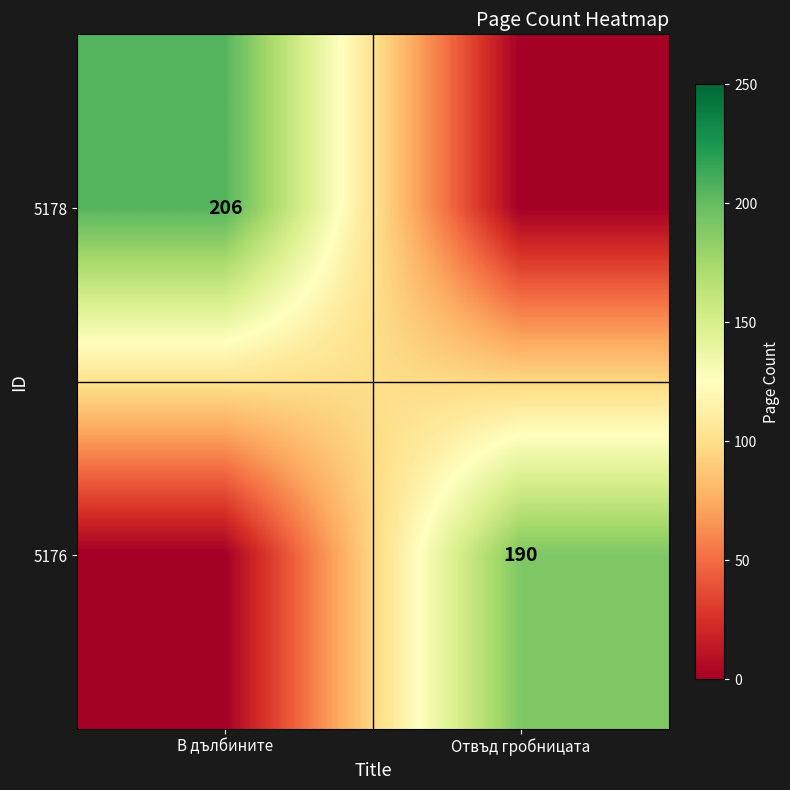

Is it true that 5176 equals 190 at Отвъд гробницата?

True